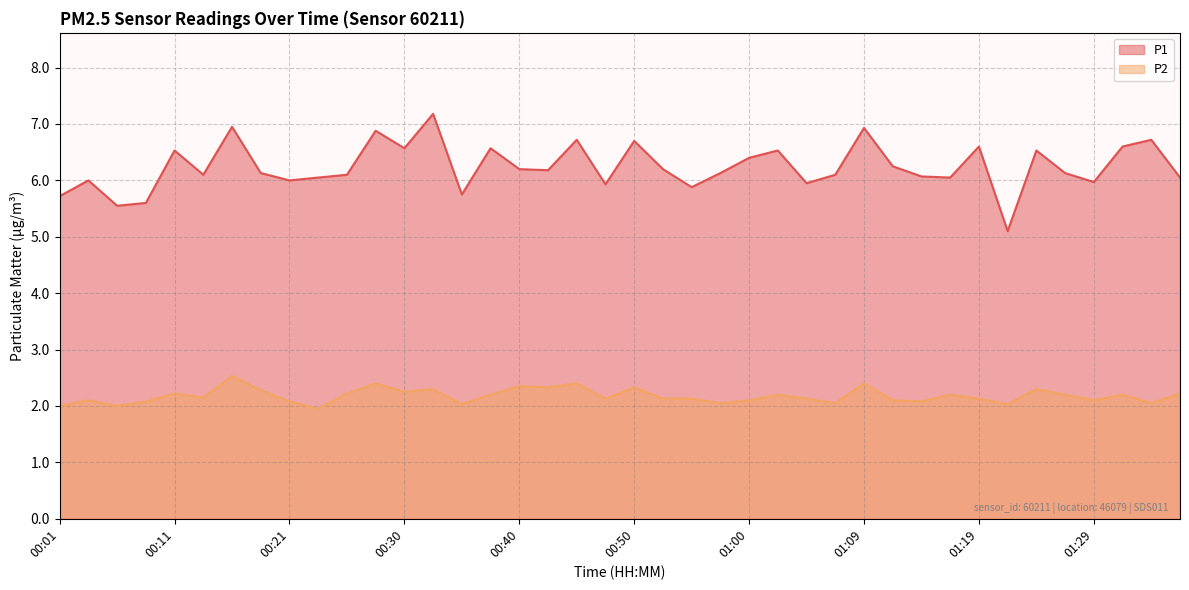

What is the smallest value displayed?

1.9